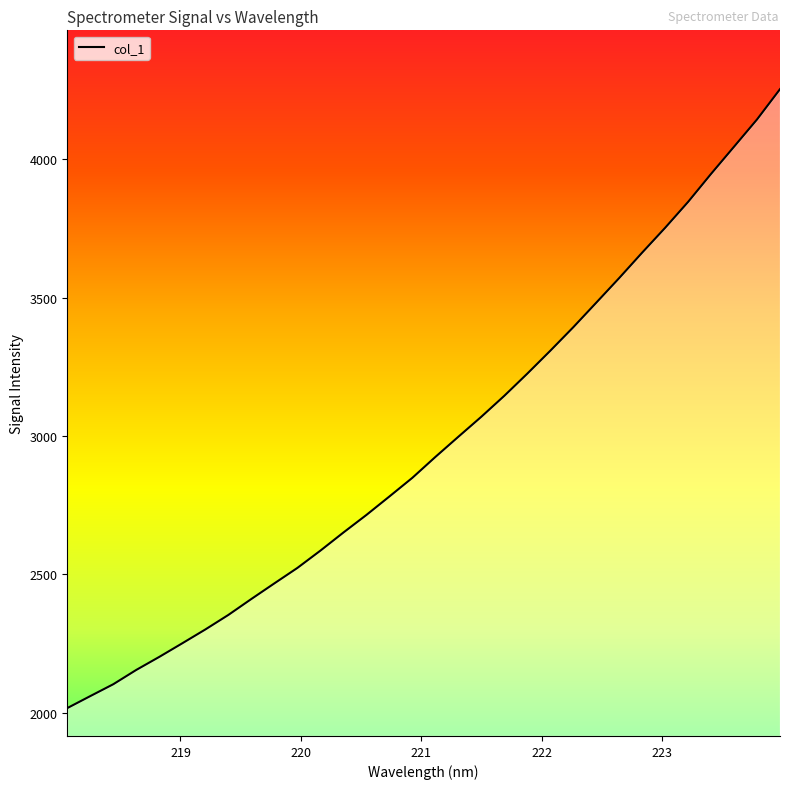

True or false: there are more than 0 points higher than both neighbors.

False